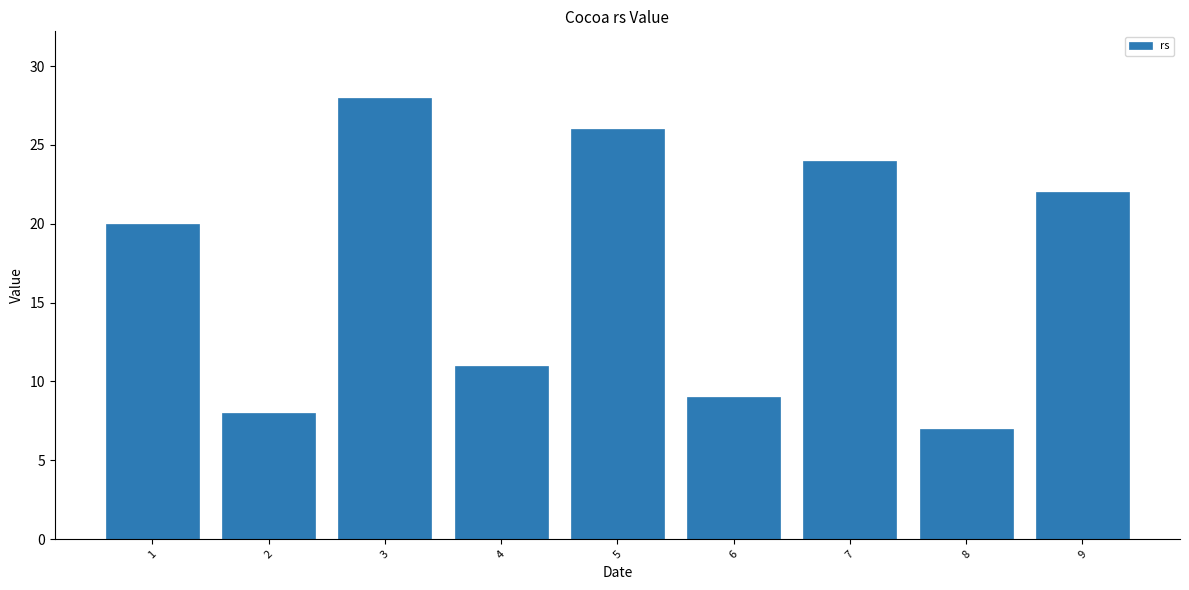

Reading left to right, extract all data points from this chart.

20	8	28	11	26	9	24	7	22